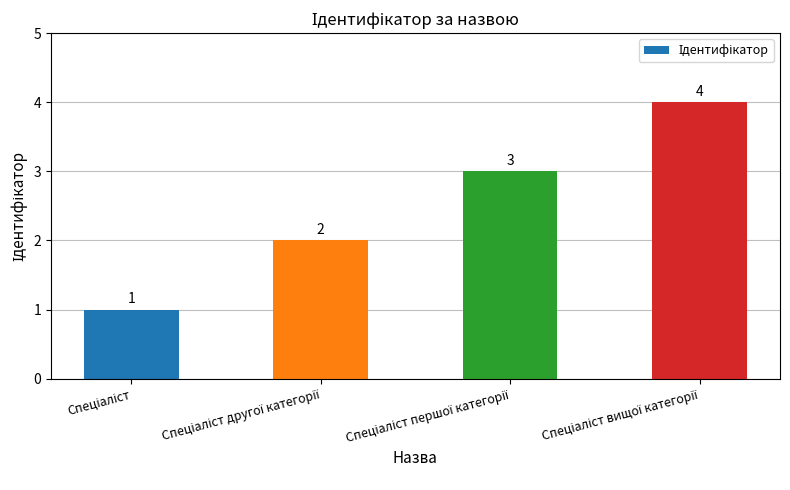

Count the values in the range 2 to 4.

3